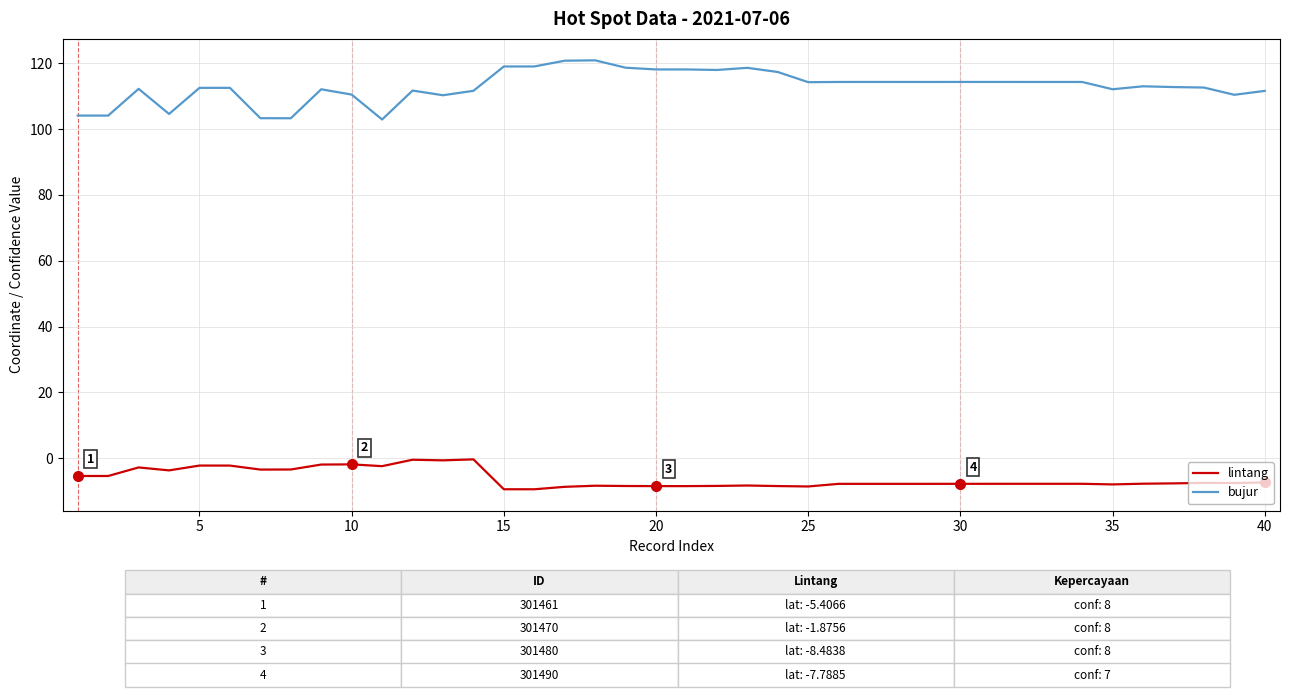

List the series in order of their peak value, highest first.

bujur, lintang